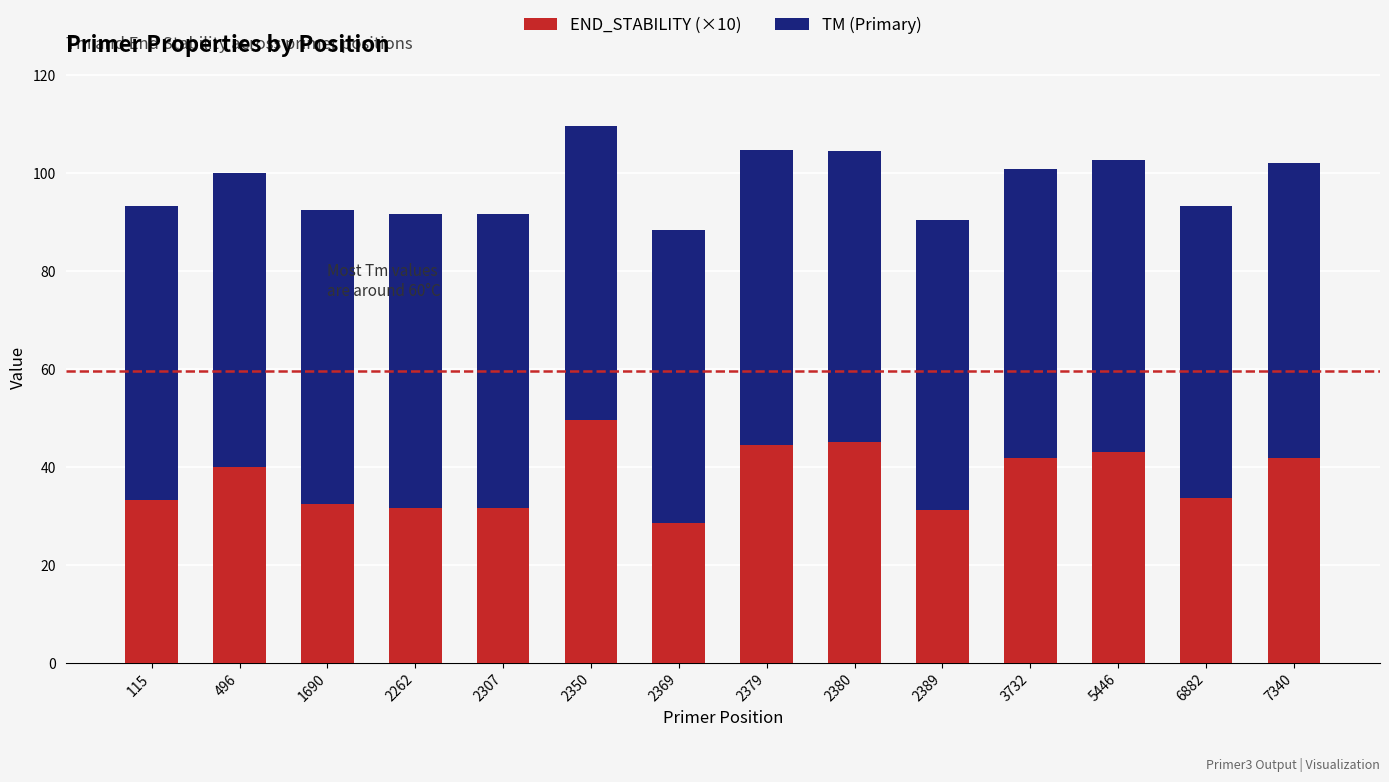

Is it true that END_STABILITY (×10) equals 33.6 at 6882?

True